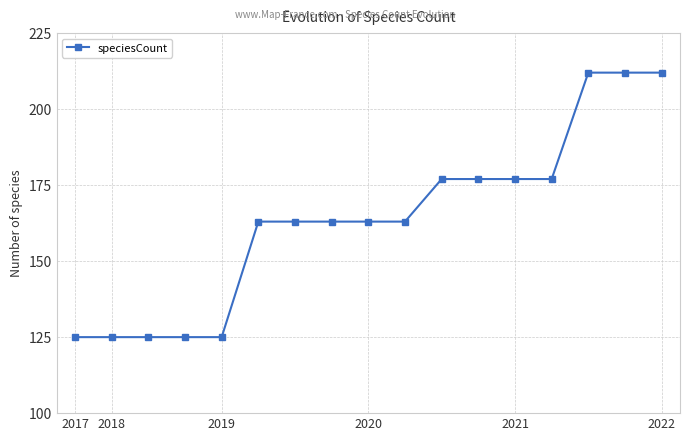

How many categories are shown in the chart?

17